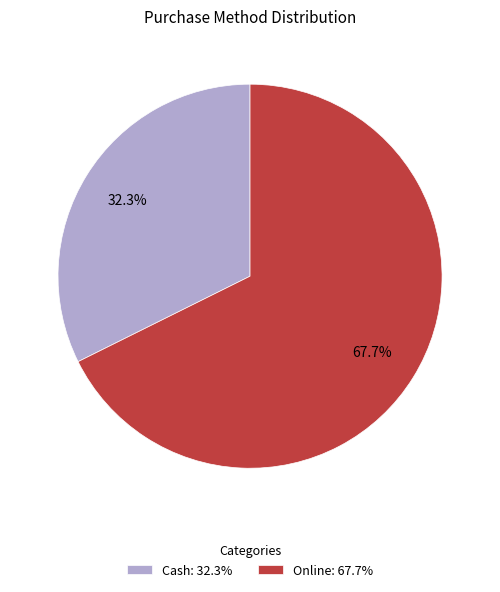

Which has a higher value, Online or Cash?

Online